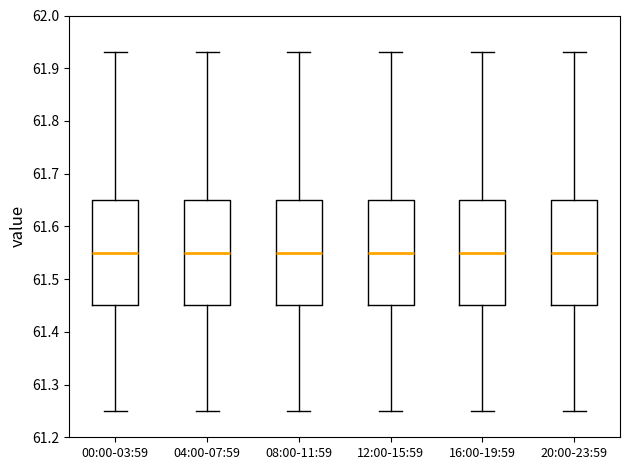

Where is the upper edge of the box for 08:00-11:59 on the y-axis? The values are not printed on the chart, so give them approximately, as read against the axis.

61.65